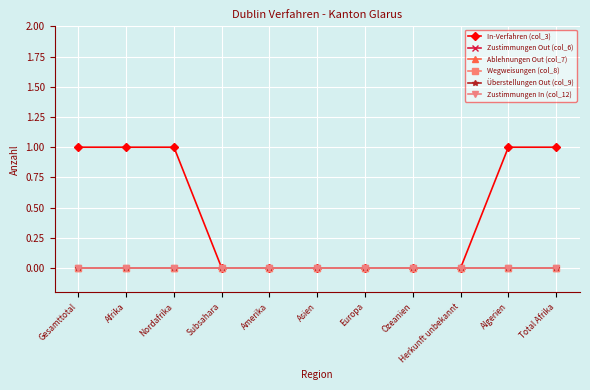

Is the value of Überstellungen Out (col_9) at Herkunft unbekannt greater than the value of In-Verfahren (col_3) at Europa?

No